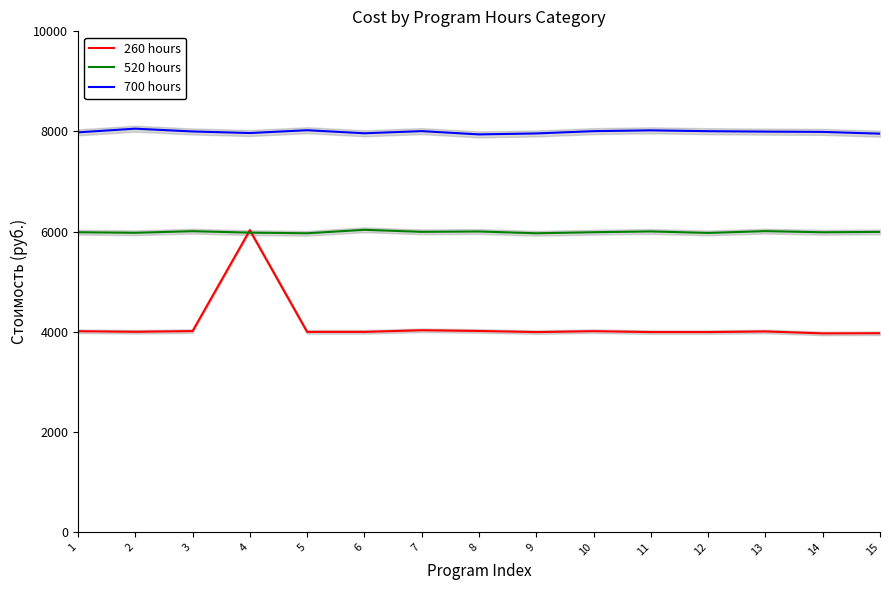

Which series has the widest spread of values?

260 hours